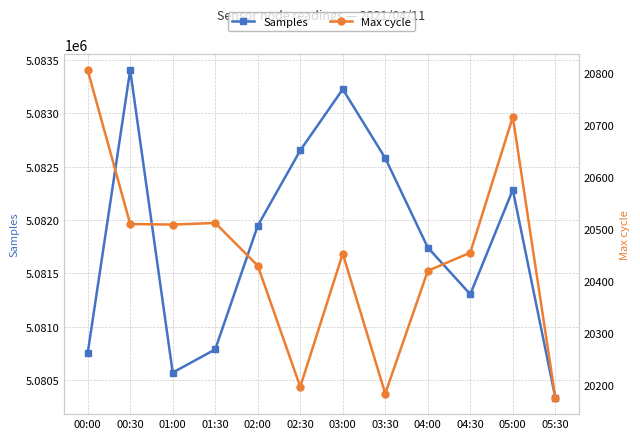

What is the label of the 9th point from the right?

01:30